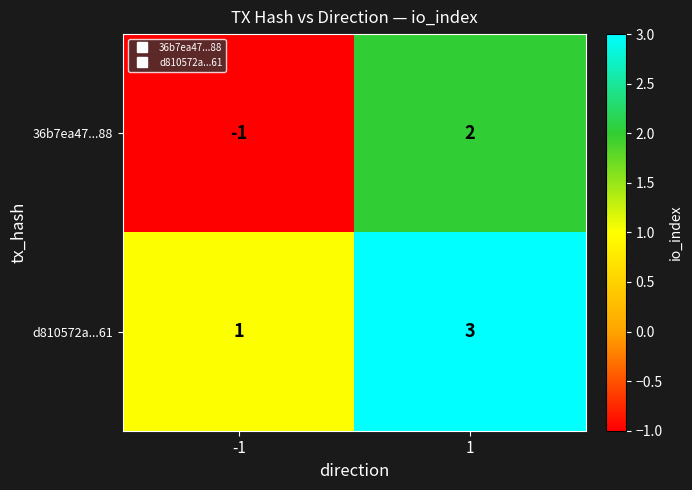

Which series changed the most between -1 and 1?

36b7ea47...88